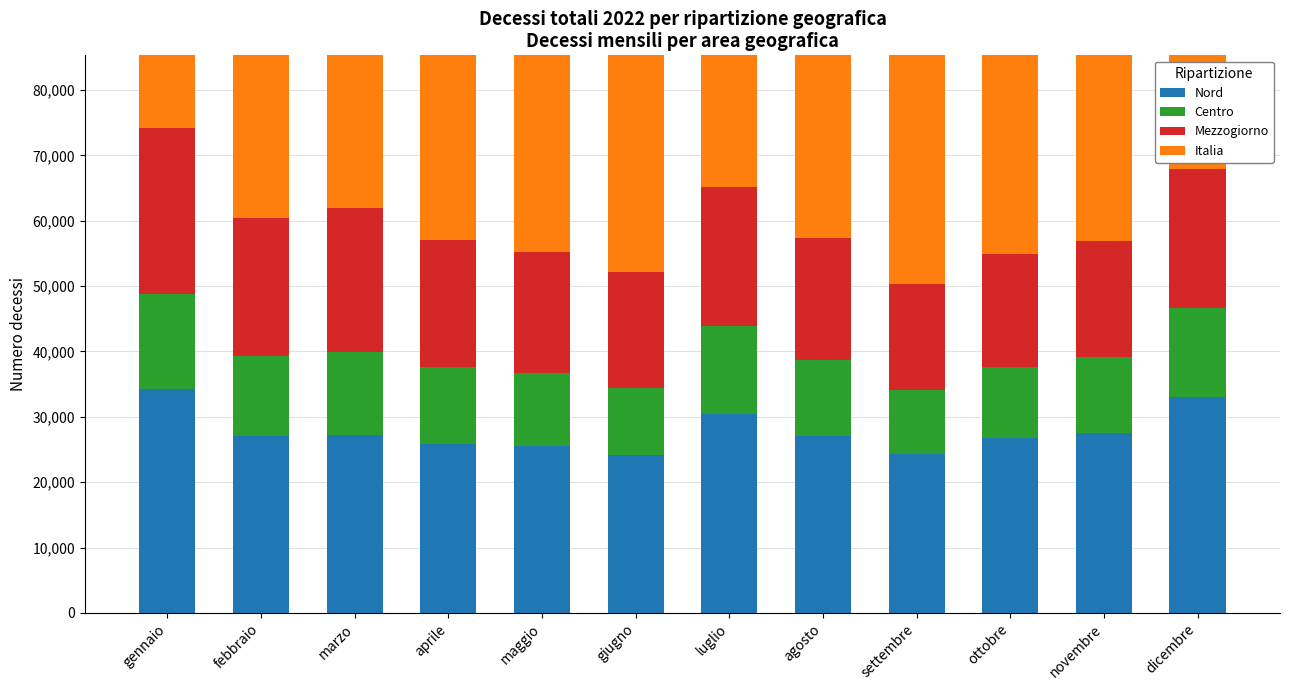

What is the value of the Nord bar at the 1st from the left?

34225